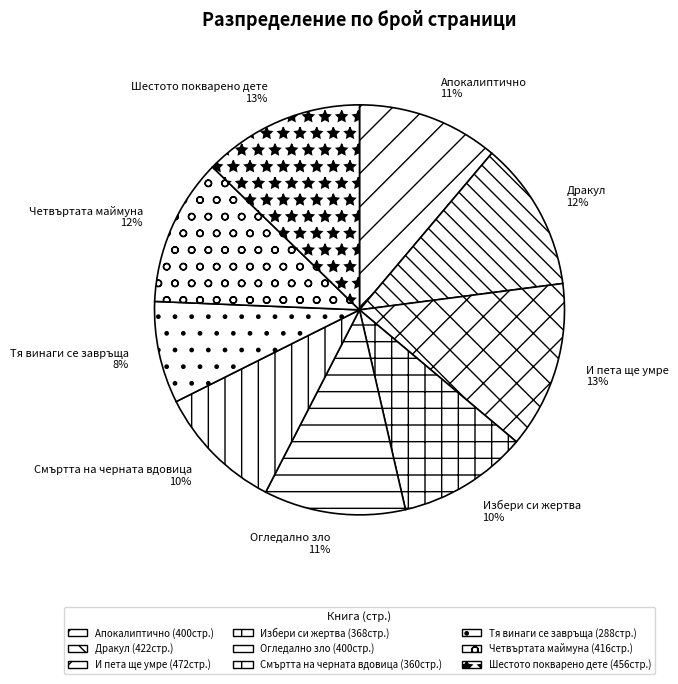

Which slice is the smallest?

Тя винаги се завръща